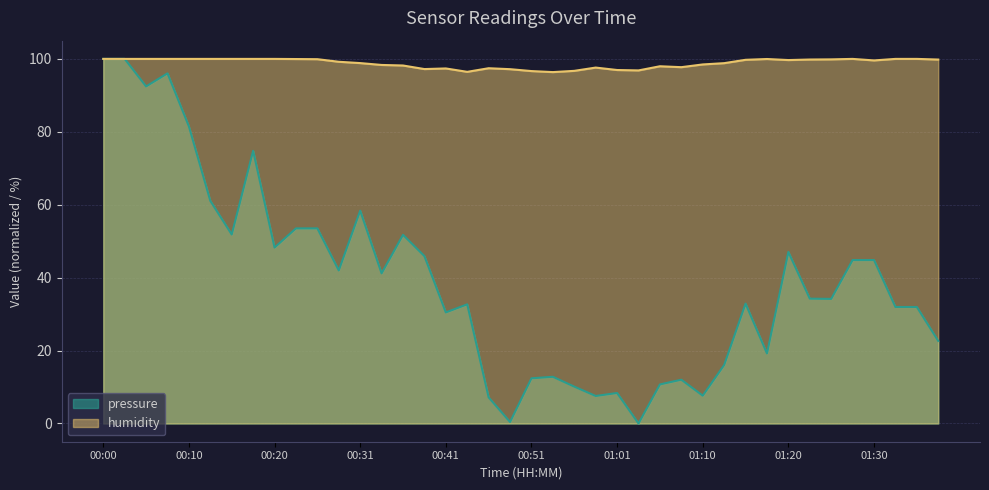

Which series has the widest spread of values?

pressure